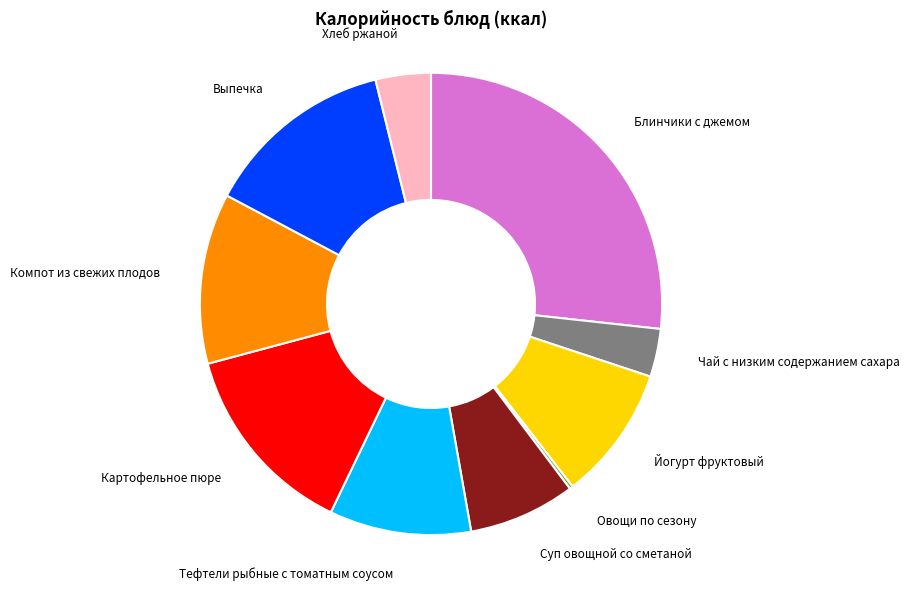

Which slice is the largest?

Блинчики с джемом